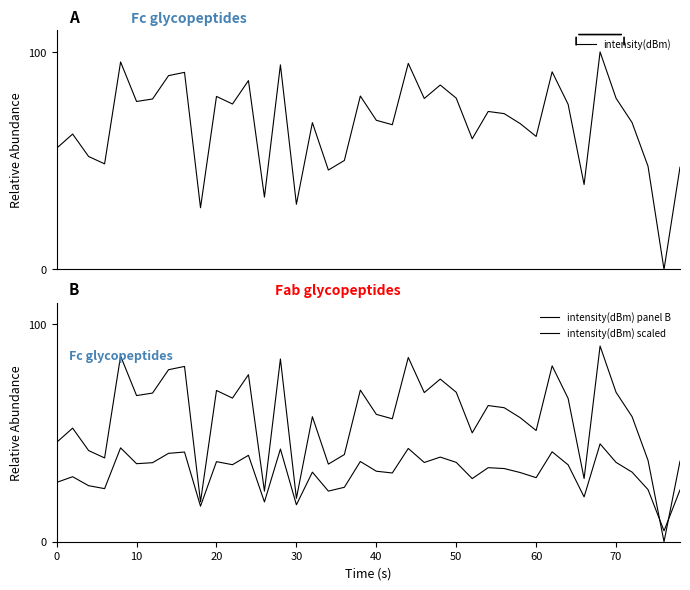

Between 50 and 60, which series saw the biggest shift?

intensity(dBm)